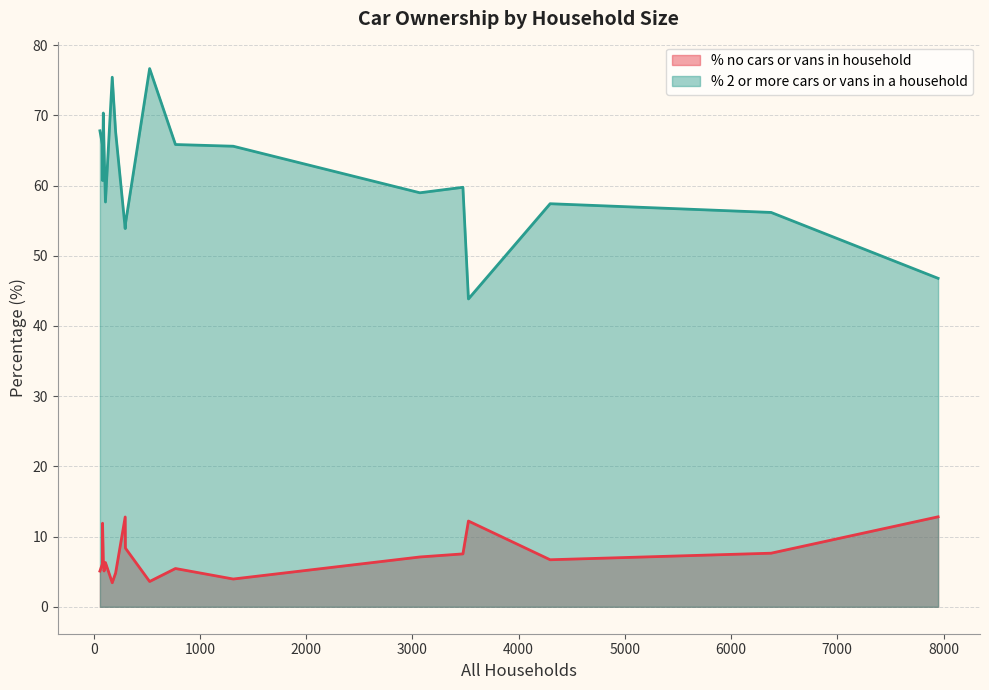

Rank the series at 527 from highest to lowest value.

% 2 or more cars or vans in a household, % no cars or vans in household